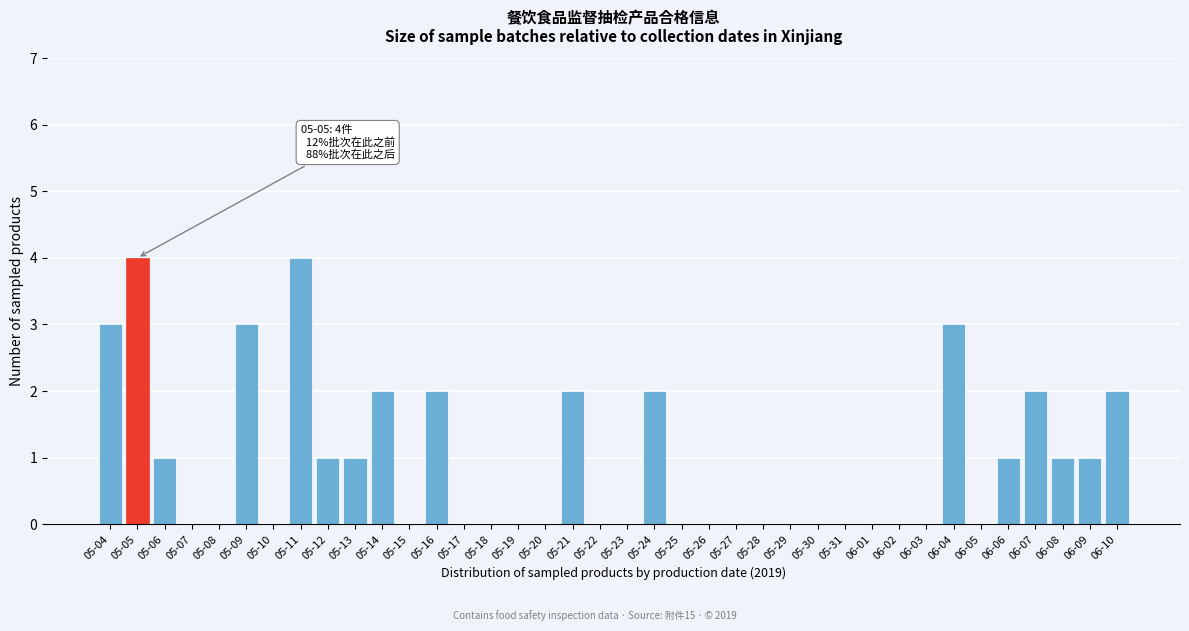

The value at 05-31 is 0. True or false?

True